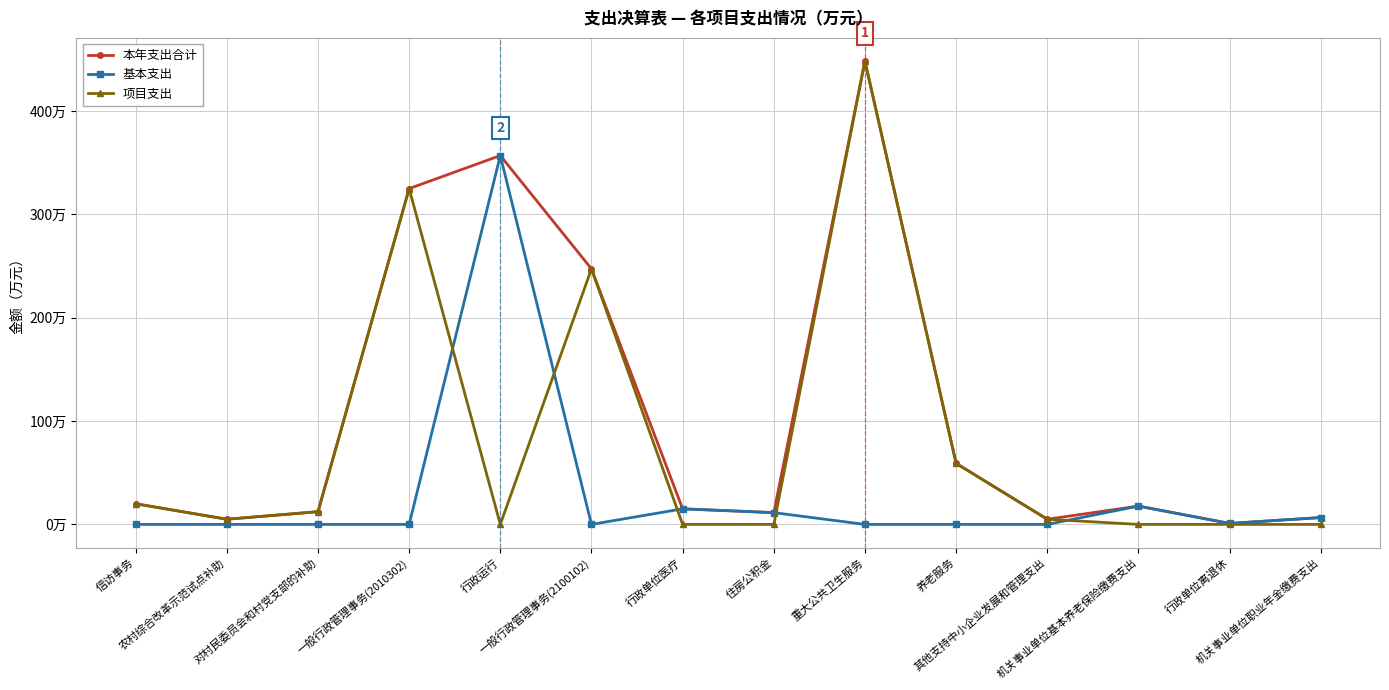

What is the label of the 12th point from the right?

对村民委员会和村党支部的补助